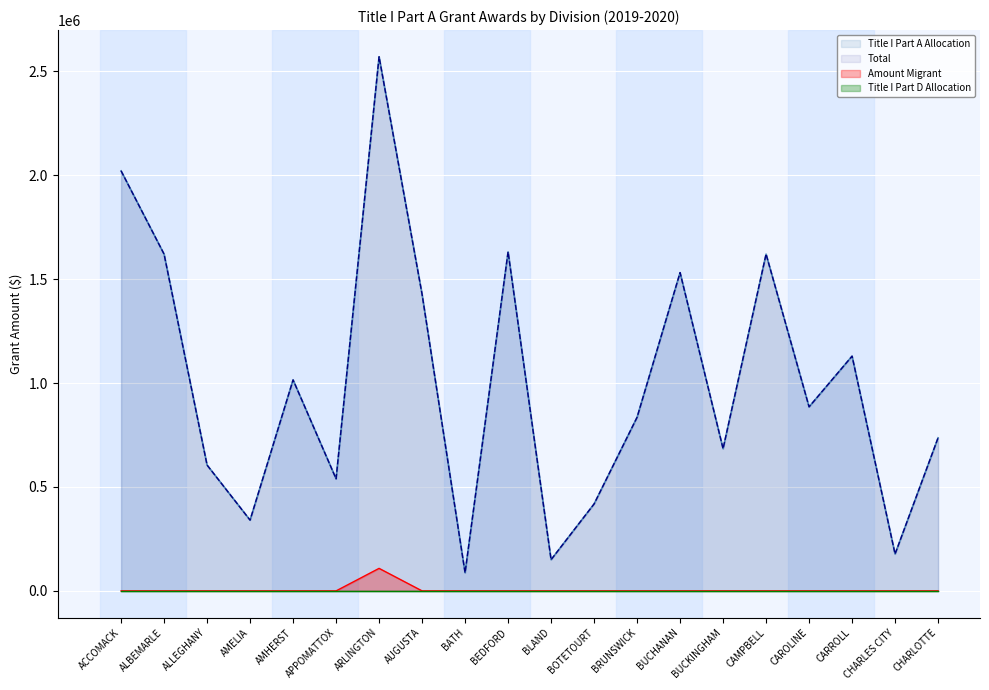

List the labels in order of Total value, largest first.

ARLINGTON, ACCOMACK, BEDFORD, ALBEMARLE, CAMPBELL, BUCHANAN, AUGUSTA, CARROLL, AMHERST, CAROLINE, BRUNSWICK, CHARLOTTE, BUCKINGHAM, ALLEGHANY, APPOMATTOX, BOTETOURT, AMELIA, CHARLES CITY, BLAND, BATH